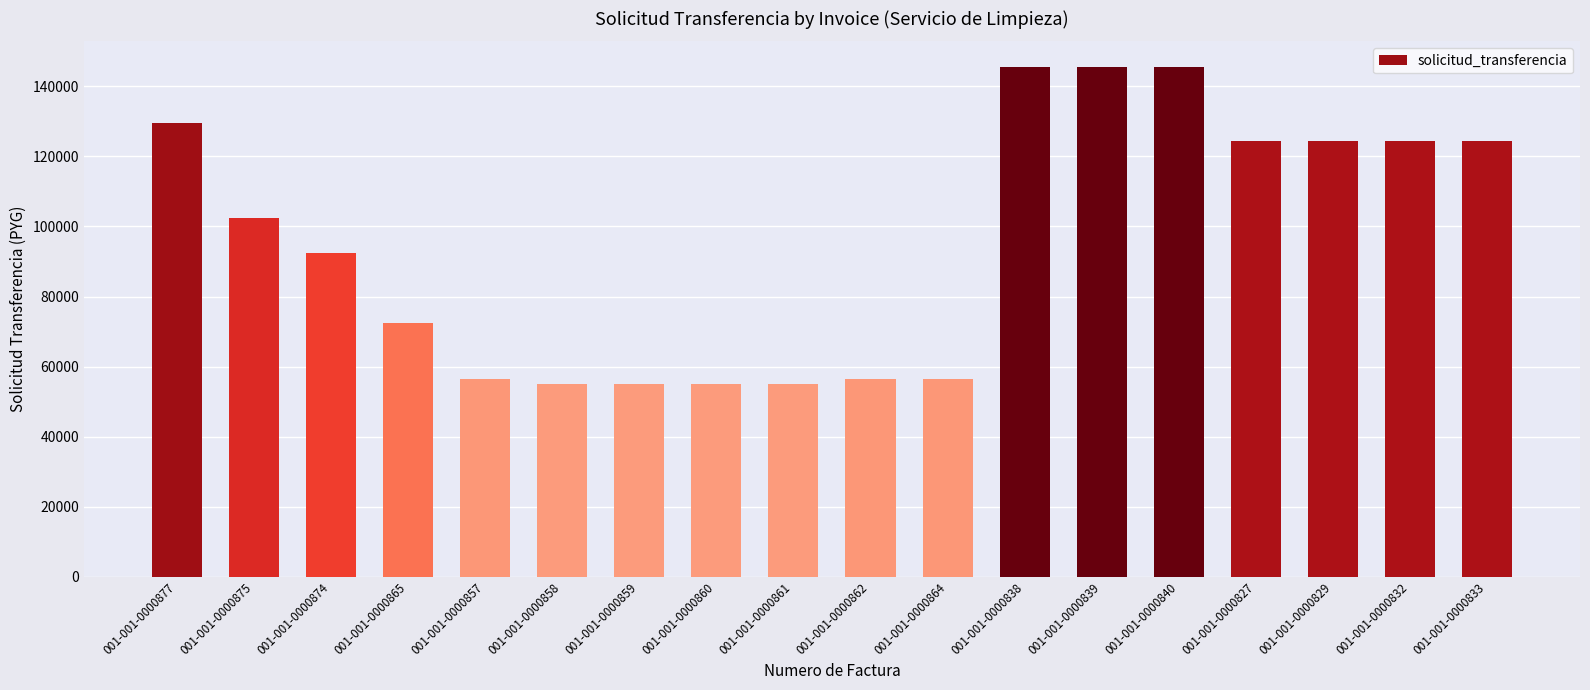

The chart shows a value of 161739 at 001-001-0000832. True or false?

False